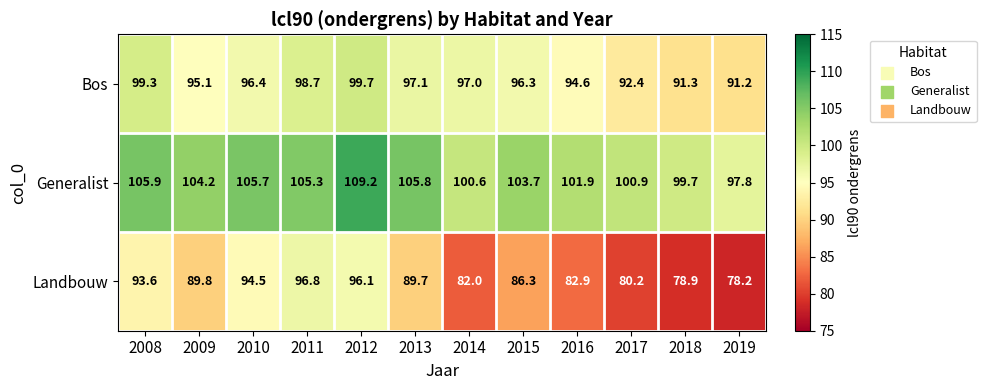

What is the lowest value of the Generalist series?

97.8